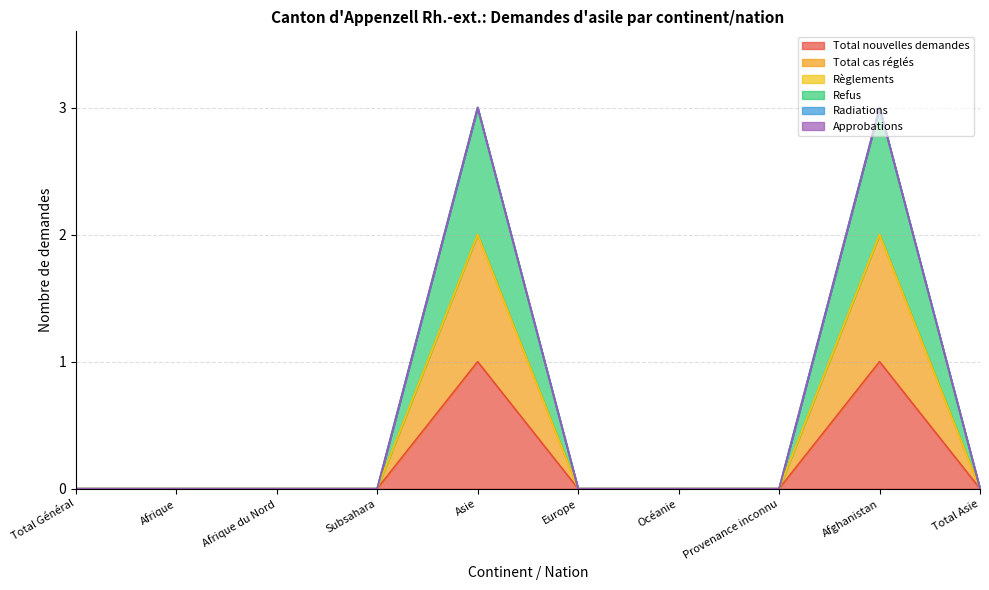

Which has a higher value, Subsahara or Océanie?

Subsahara